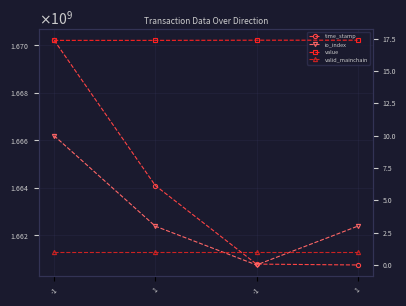

At which category is the sum across all series the highest?

-1